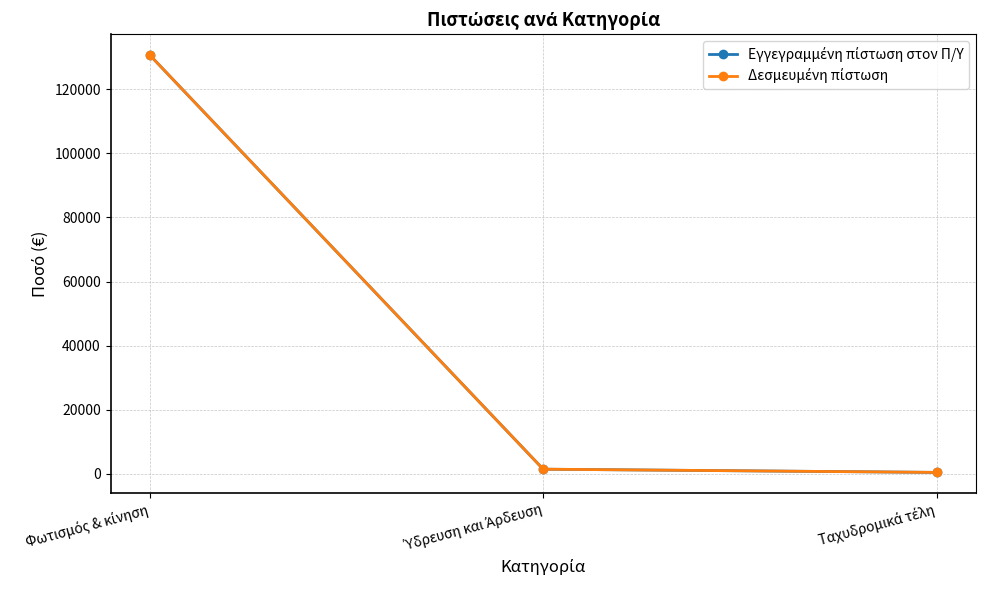

Which label corresponds to the largest value in the chart?

Φωτισμός & κίνηση